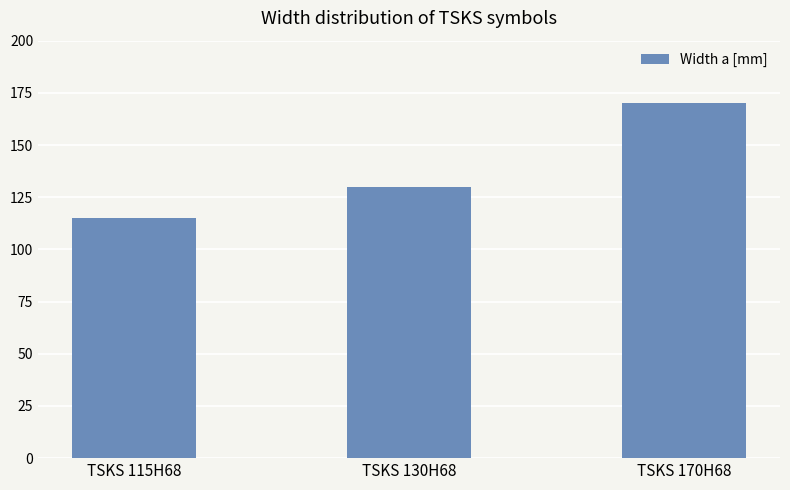

Which label corresponds to the largest value in the chart?

TSKS 170H68